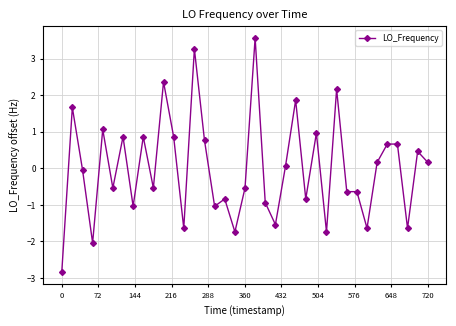

How many categories are shown in the chart?

37